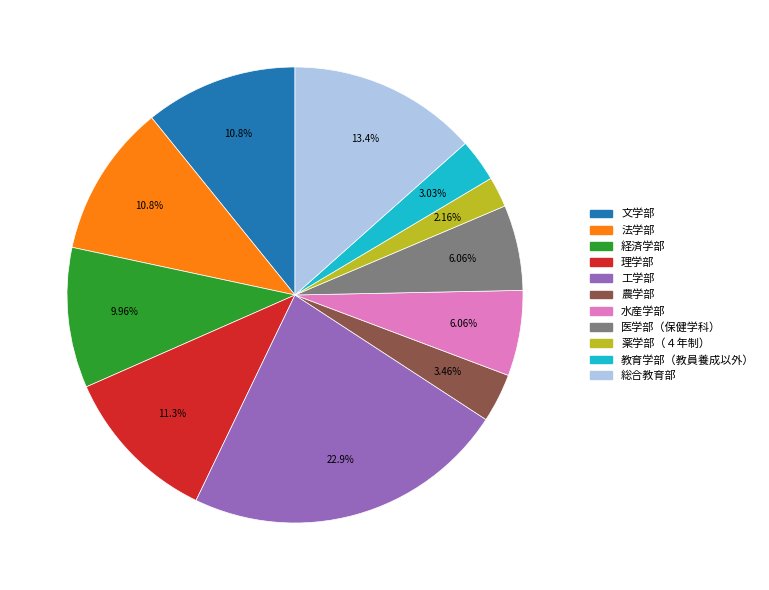

Which category has the smallest portion of the pie?

薬学部（４年制）